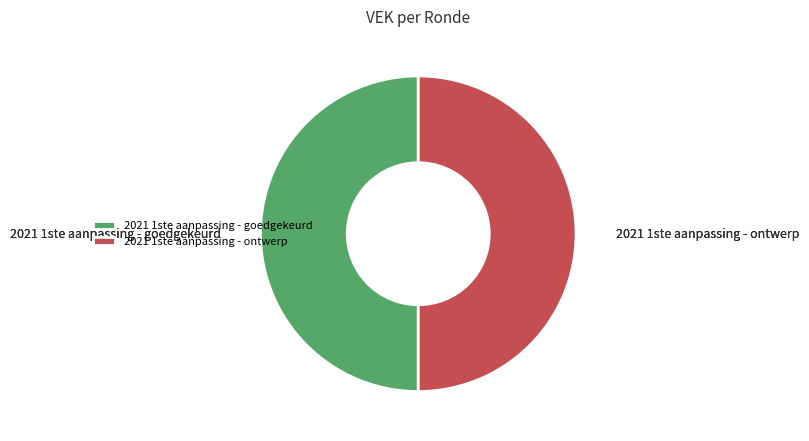

Is it true that 2021 1ste aanpassing - goedgekeurd is 56% of the pie?

False